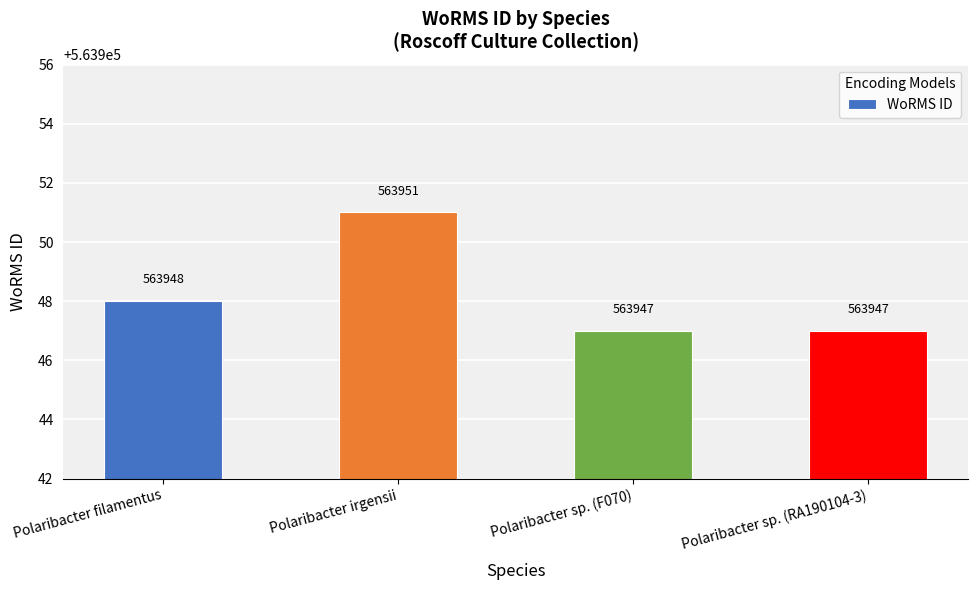

Reading left to right, transcribe all the data shown in this chart.

563948	563951	563947	563947